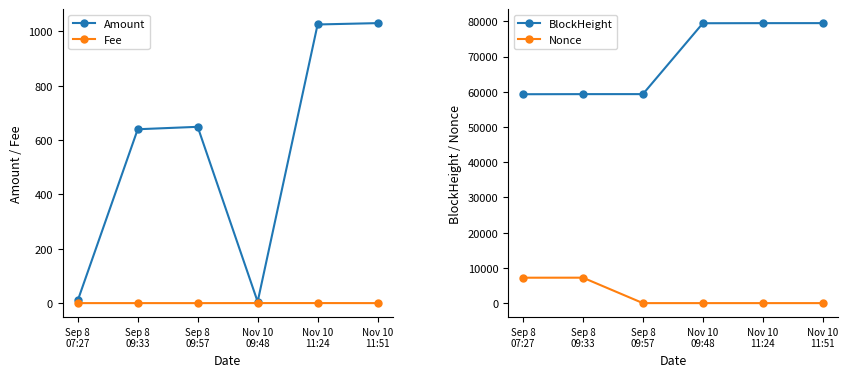

What is the difference between the maximum and second lowest values in the BlockHeight series?

20158